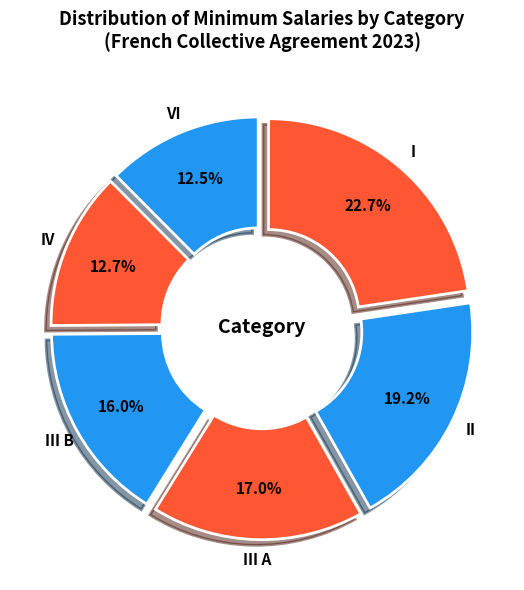

What percentage is the I slice, to the nearest percent?

23%